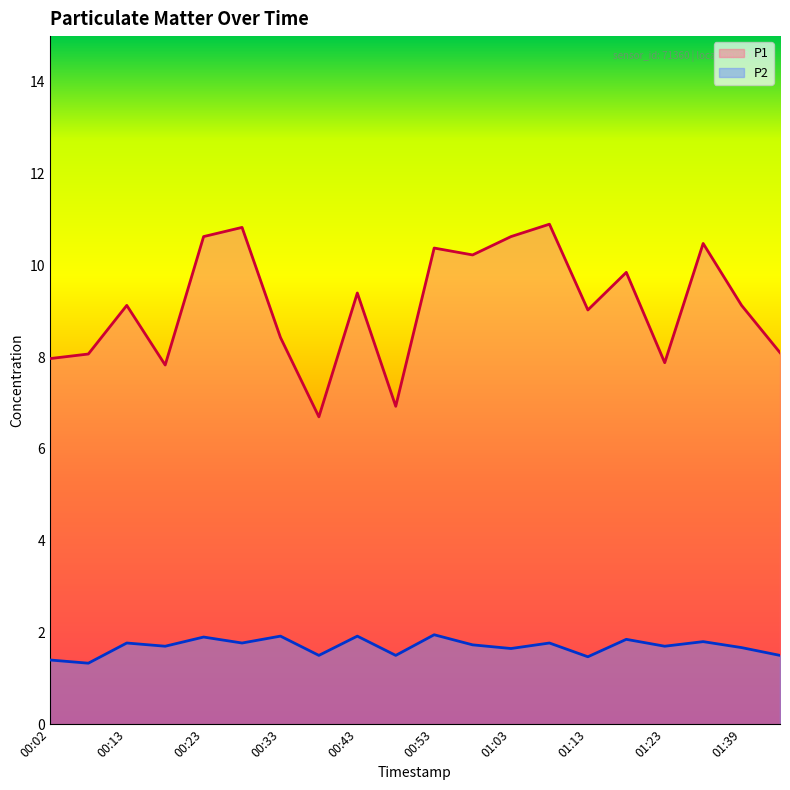

What is the difference between the highest and lowest values at 00:53?

8.4